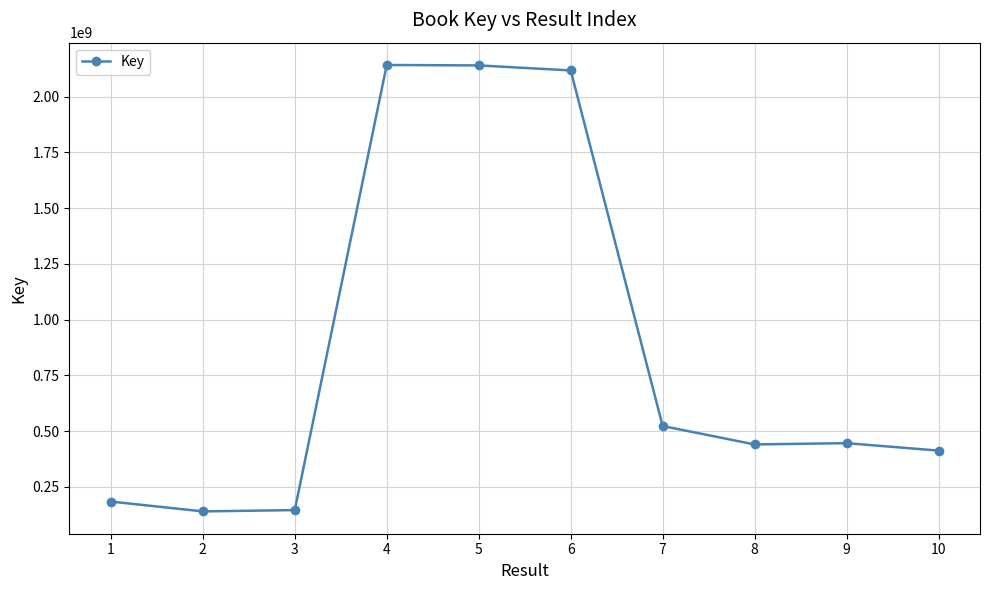

Between 2 and 7, which is larger?

7